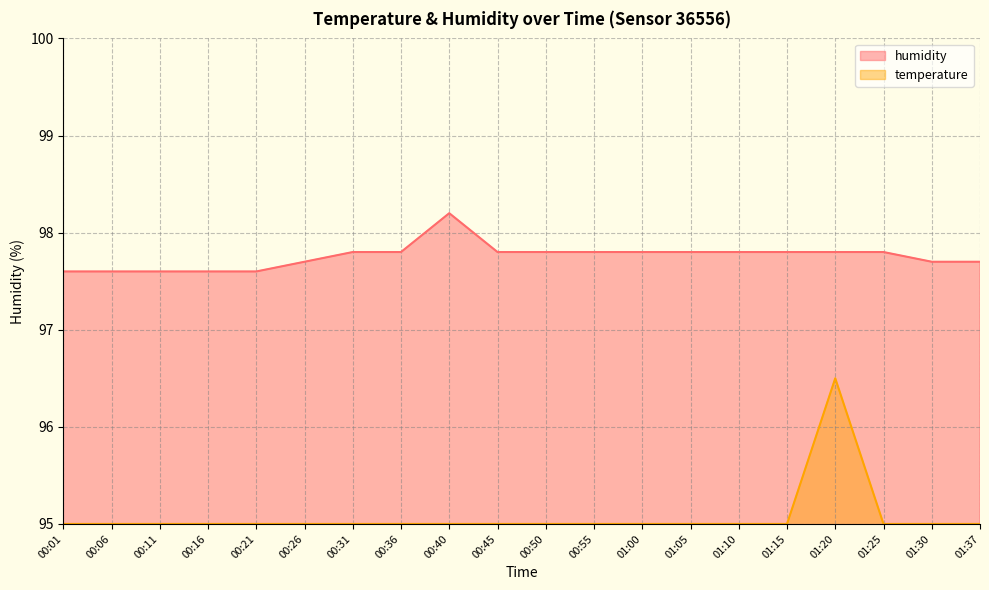

What is the total value across all series at 01:10?

192.8